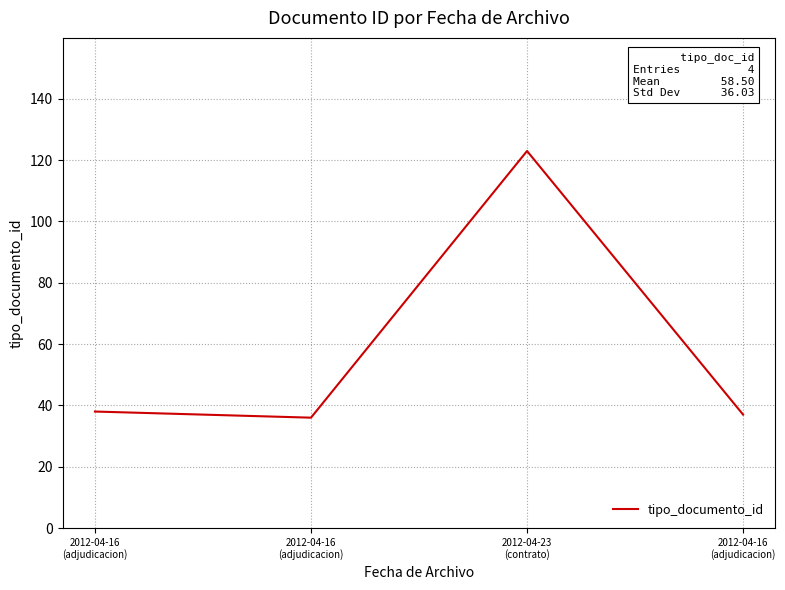

Reading left to right, transcribe all the data shown in this chart.

38	36	123	37